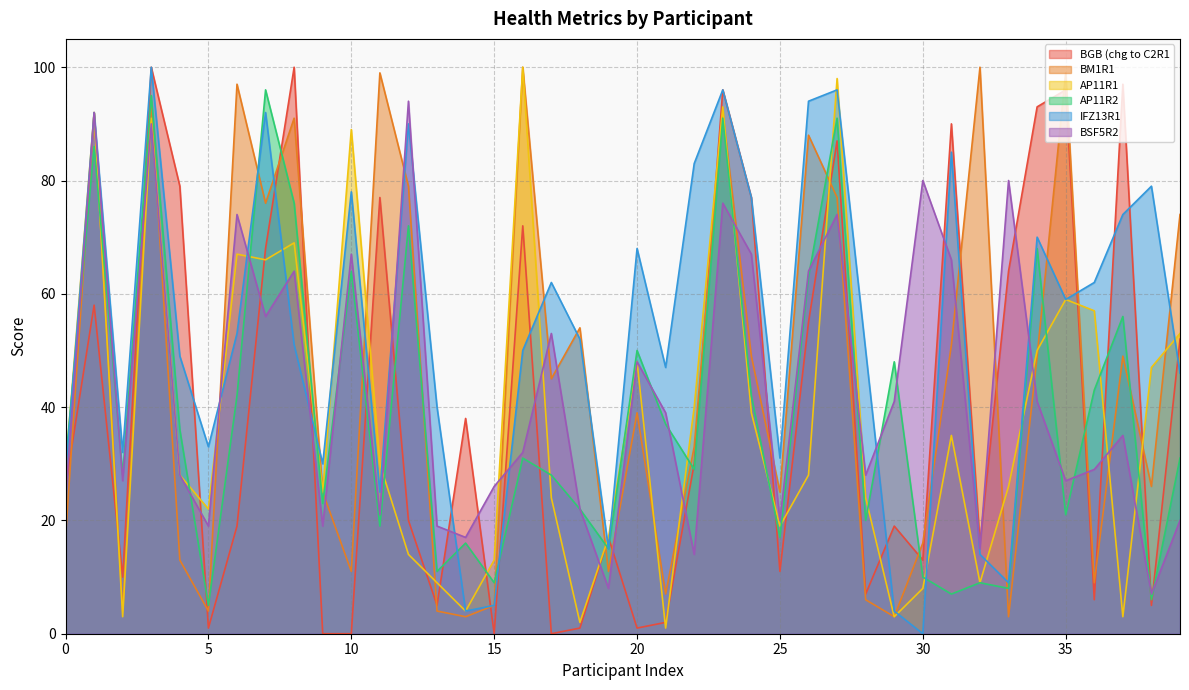

Is the value of BM1R1 at 23 greater than the value of IFZ13R1 at 7?

No